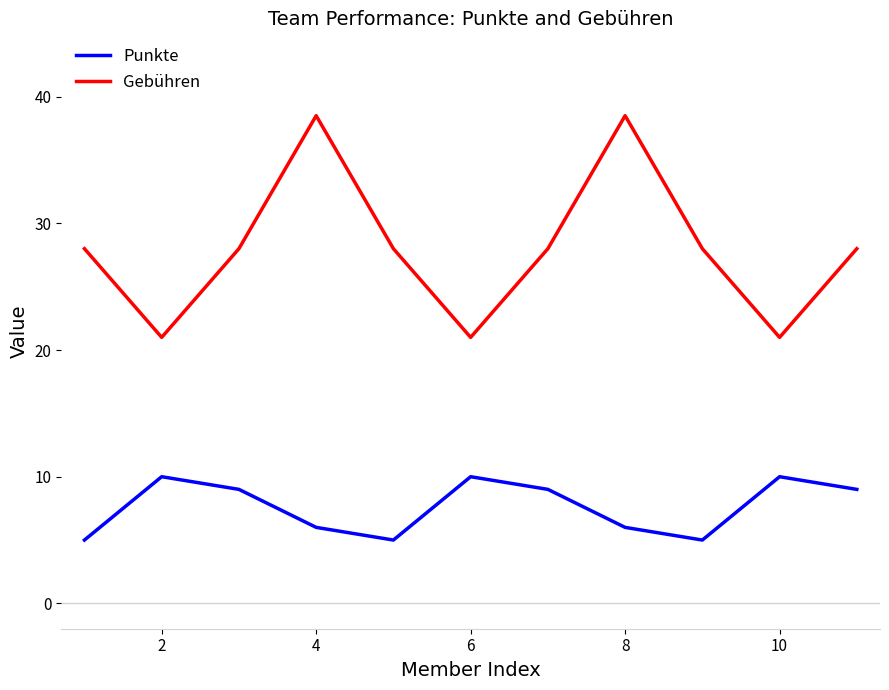

List the series in order of their peak value, highest first.

Gebühren, Punkte